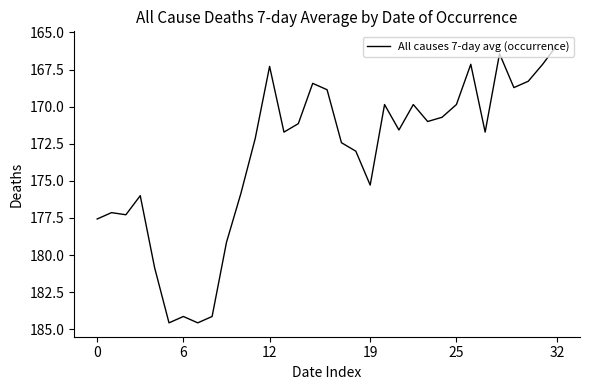

What is the smallest value displayed?

165.9